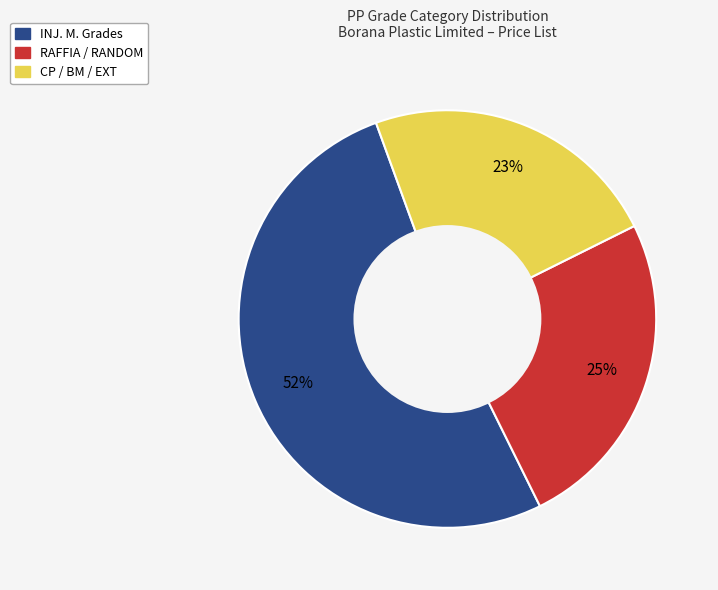

Is there any slice that represents more than half of the pie?

Yes